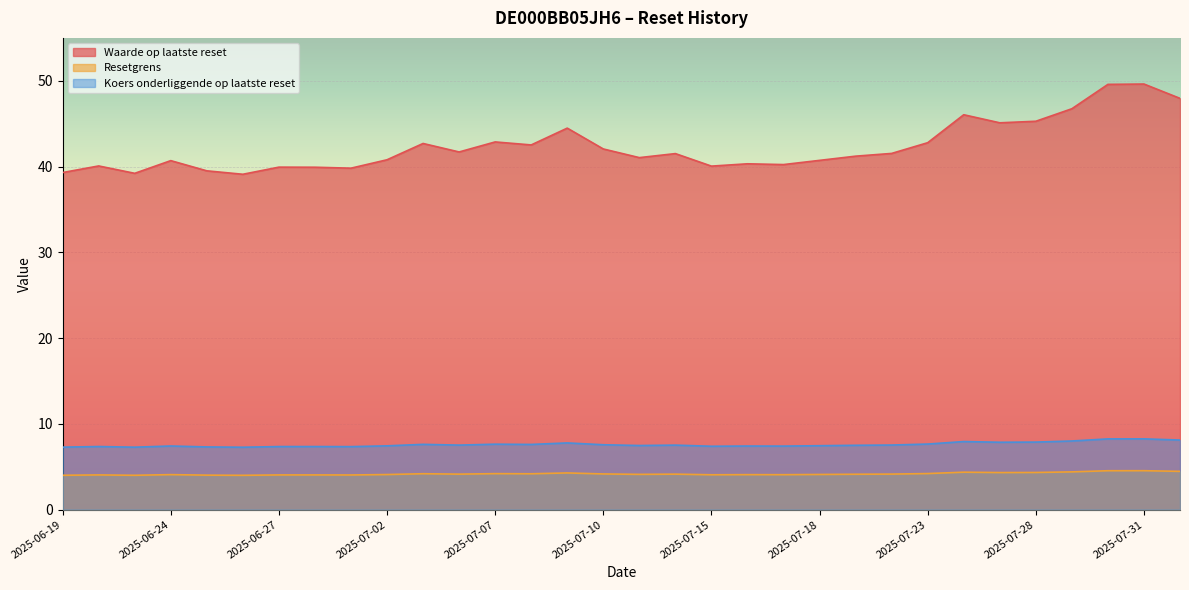

What value does the Koers onderliggende op laatste reset series have at 2025-07-14?

7.5